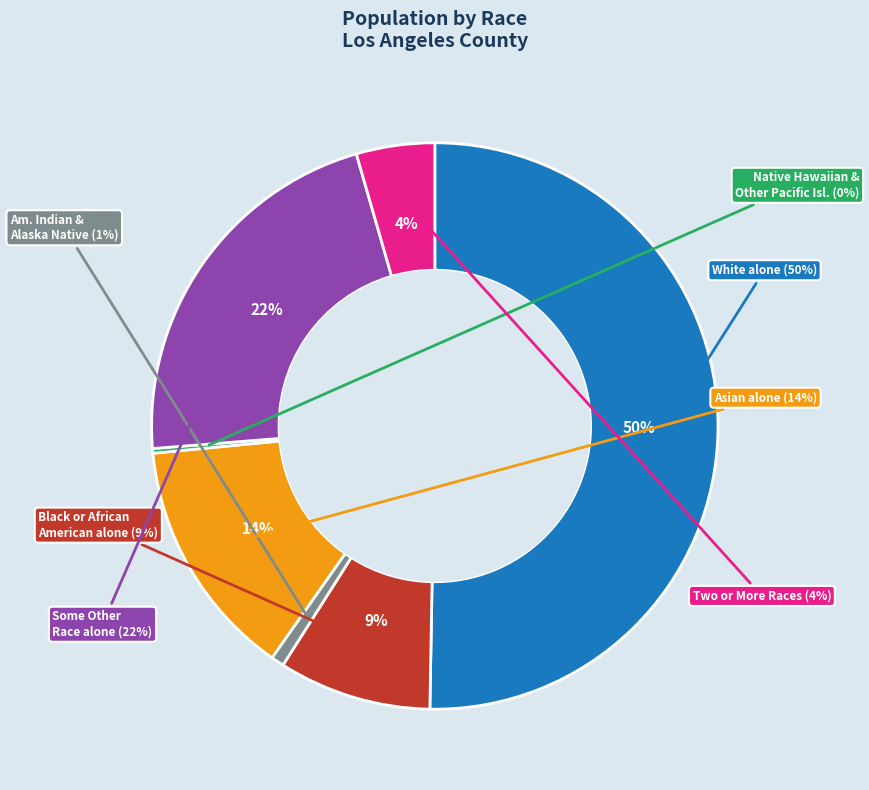

To the nearest percent, what is the average slice percentage?

14%